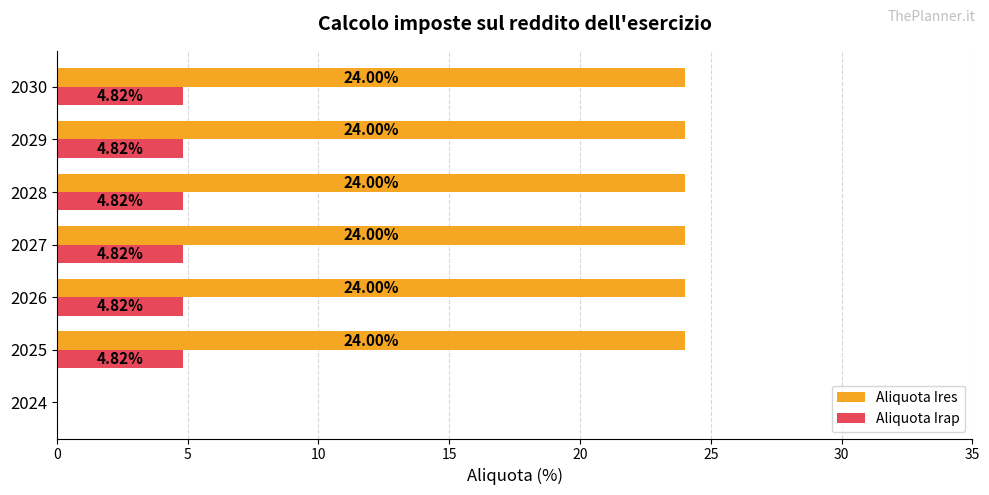

What are all the series names shown in the legend?

Aliquota Ires, Aliquota Irap